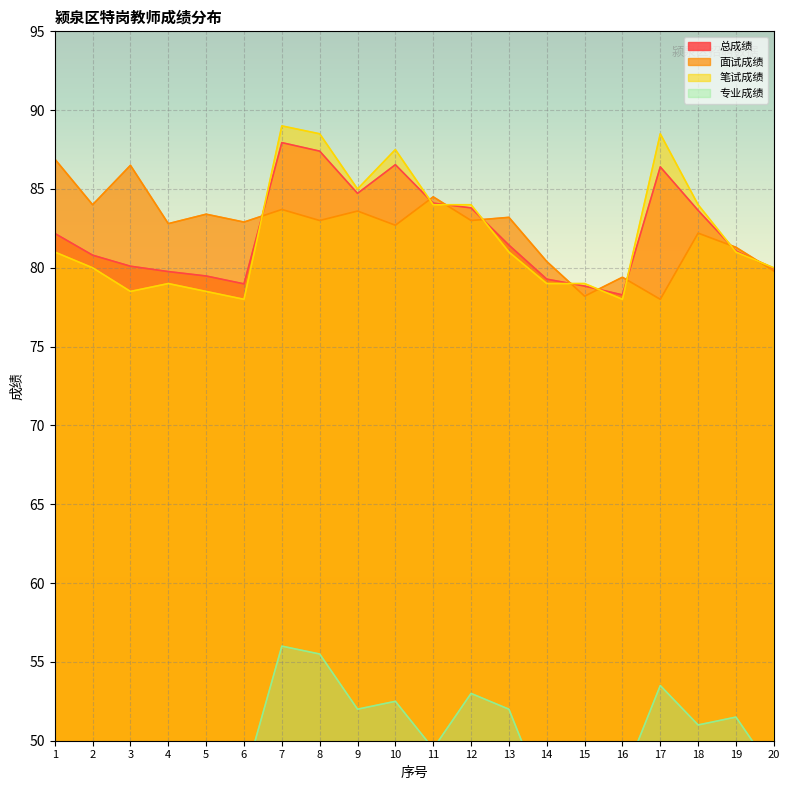

What is the minimum value shown in the chart?

46.0